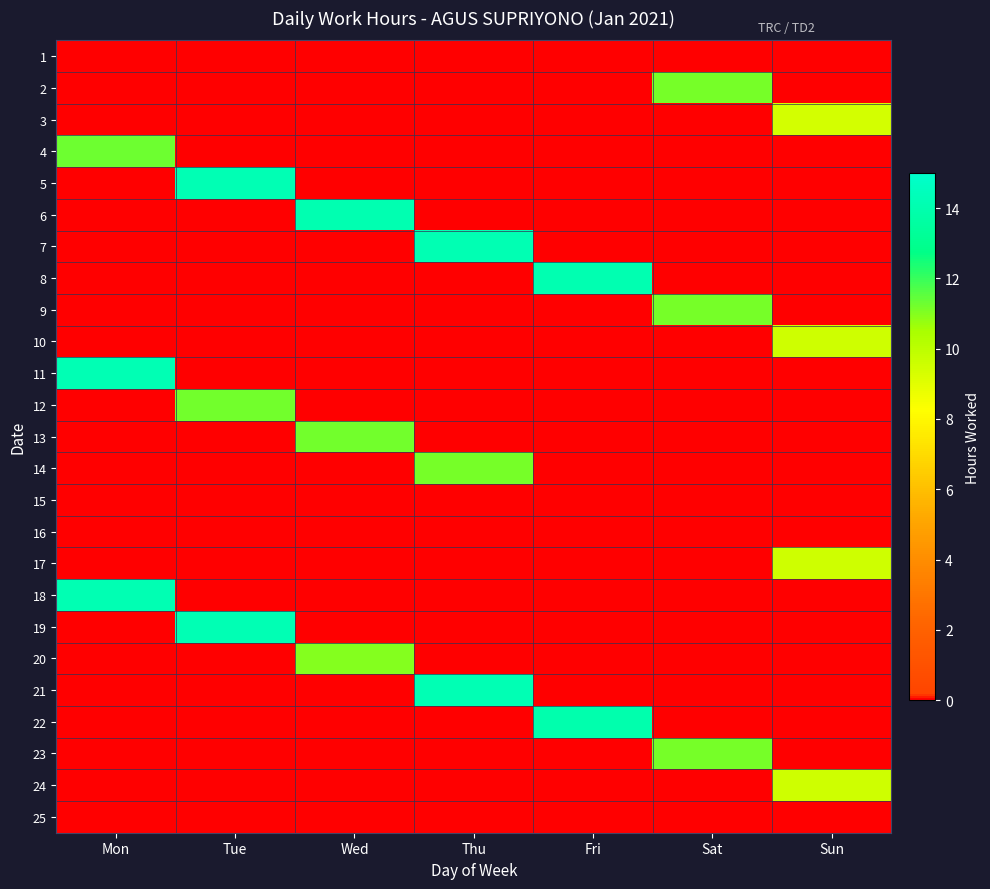

How many data points does each series have?

7